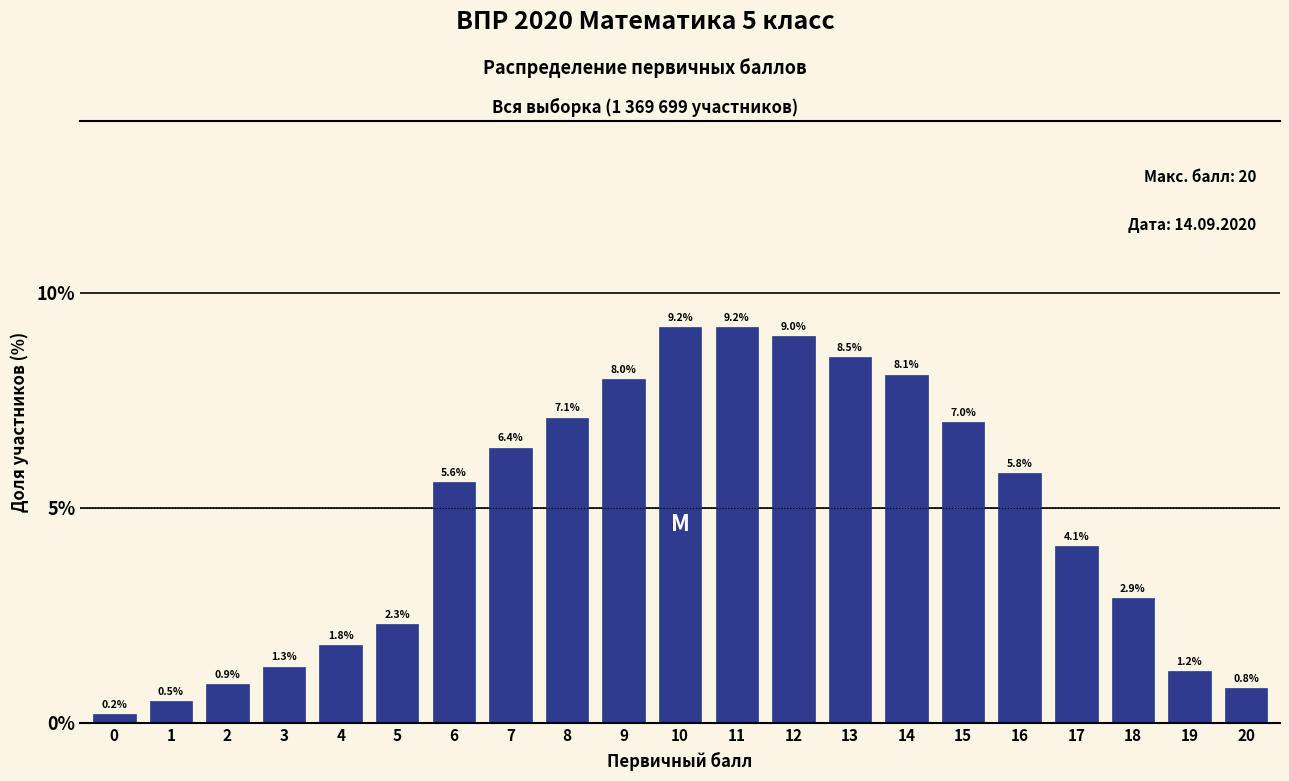

Reading left to right, what are all the values shown in this chart?

0=0.2	1=0.5	2=0.9	3=1.3	4=1.8	5=2.3	6=5.6	7=6.4	8=7.1	9=8.0	10=9.2	11=9.2	12=9.0	13=8.5	14=8.1	15=7.0	16=5.8	17=4.1	18=2.9	19=1.2	20=0.8